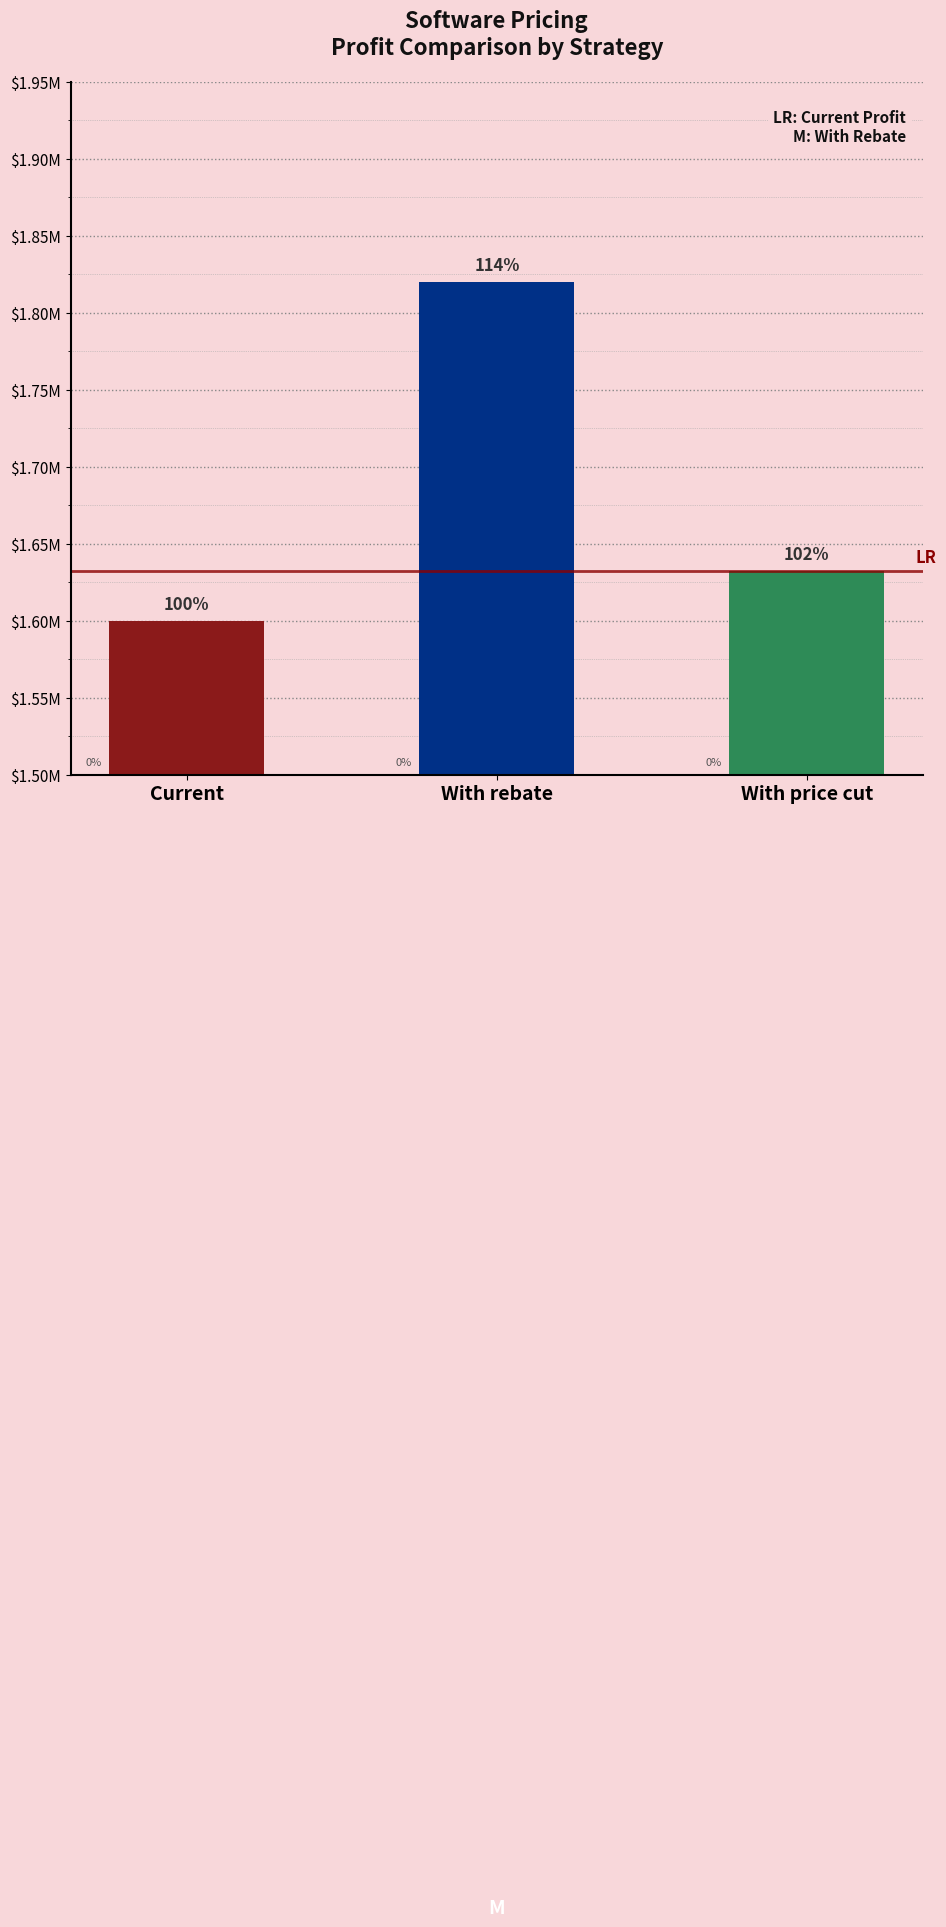

What is the difference between the maximum and second lowest values?

188000